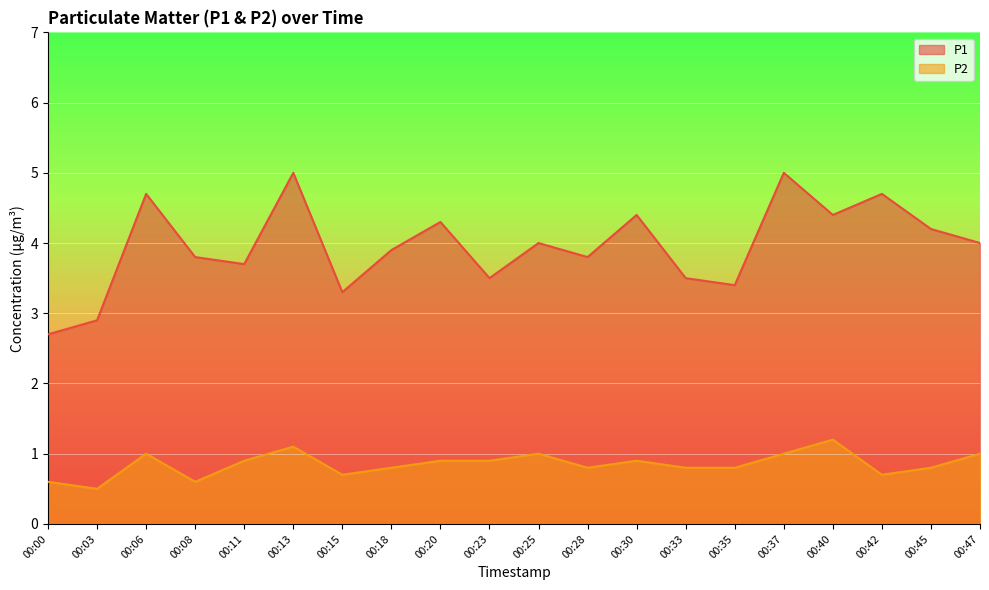

True or false: P1 and P2 cross at least once.

False